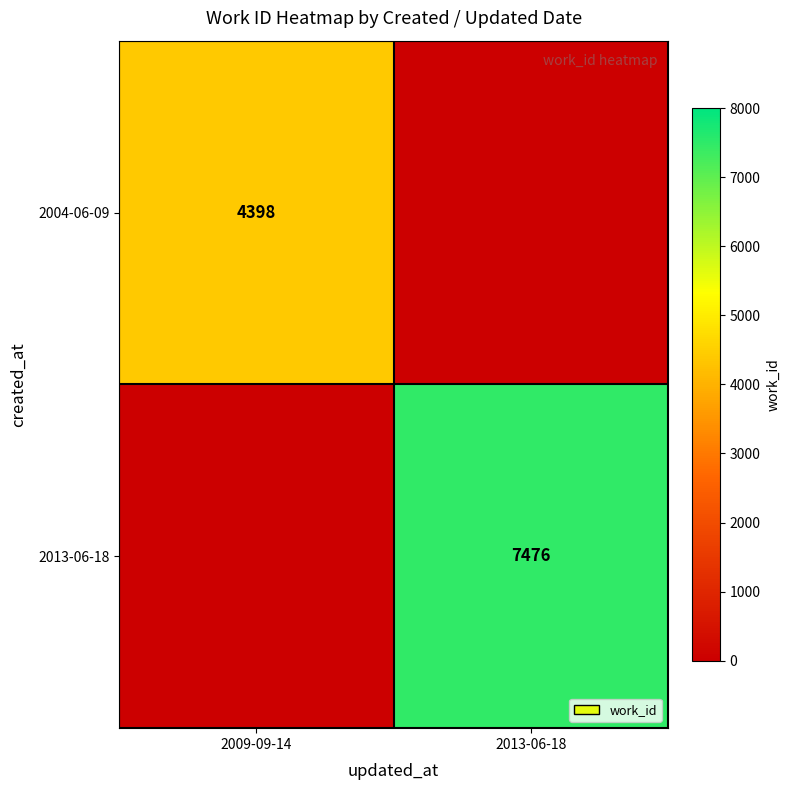

The value of 2013-06-18 at 2013-06-18 is 7476. True or false?

True